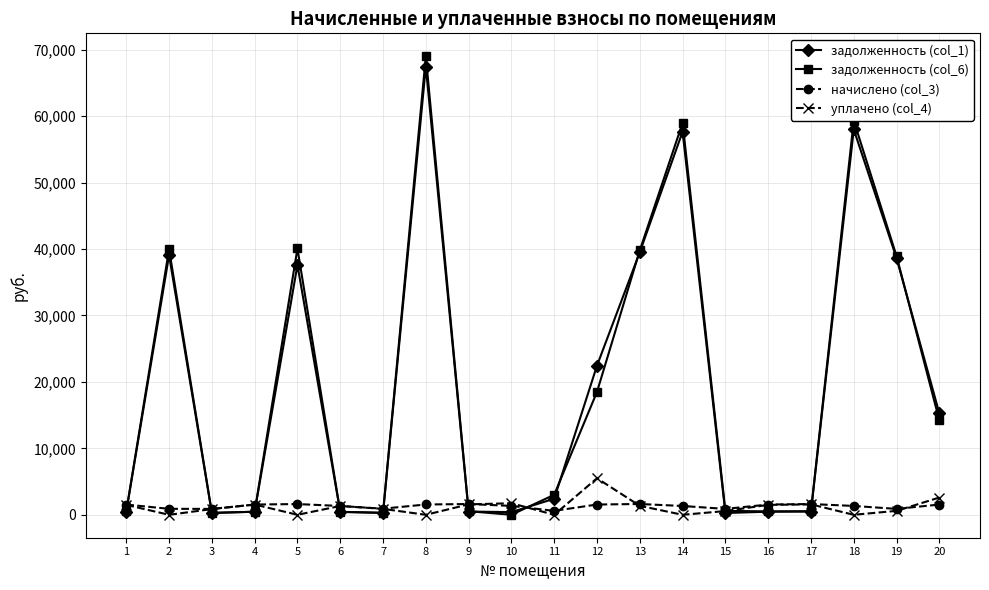

The value of задолженность (col_1) at 17 is 488.0. True or false?

True